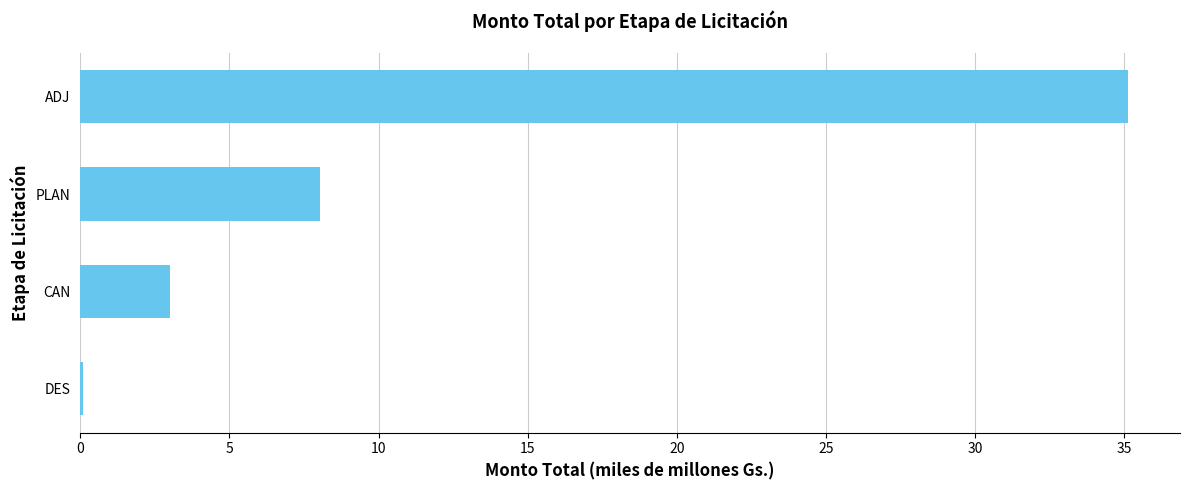

True or false: the data shows 4.4 at PLAN.

False